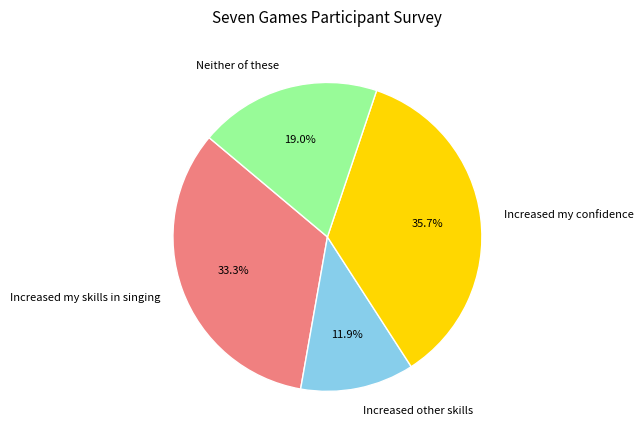

To the nearest percent, what percentage of the pie is Increased my confidence?

36%